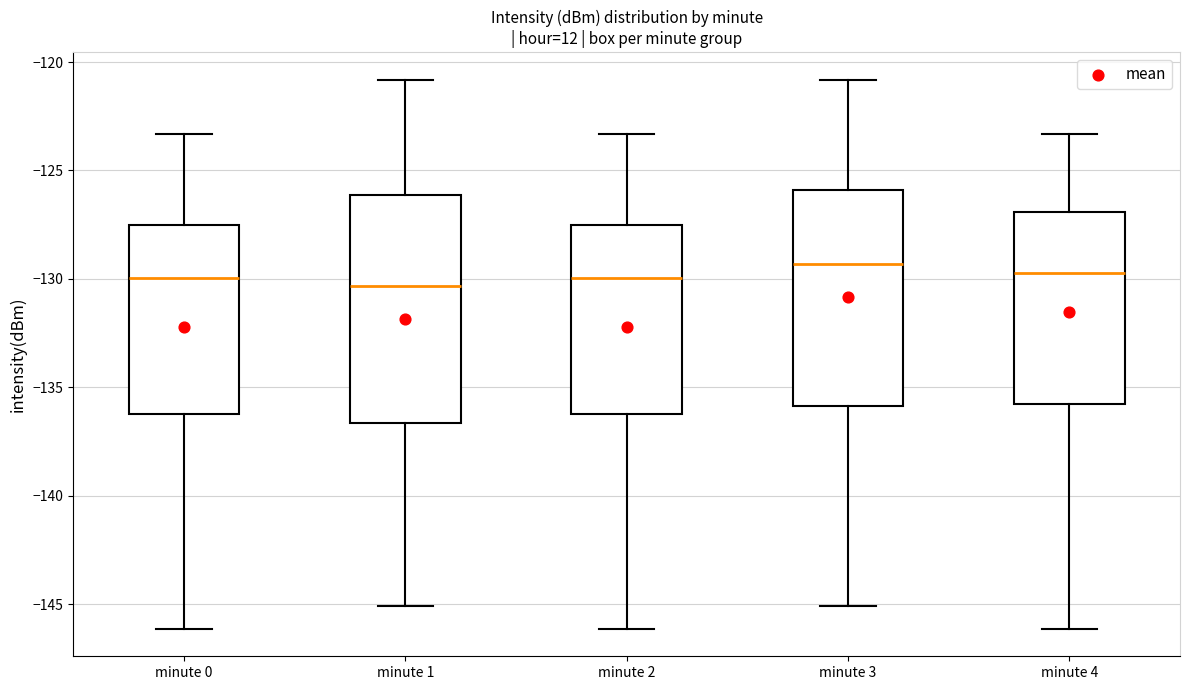

Reading left to right, read every box against the y-axis: the position of its median line, the range the box covers, and the ends of its whiskers. The values are not printed on the chart, so give them approximately, as read against the axis.

minute 0: median -130.0, box -136.0 to -127.5, whiskers -146.0 to -123.5
minute 1: median -130.5, box -136.5 to -126.0, whiskers -145.0 to -121.0
minute 2: median -130.0, box -136.0 to -127.5, whiskers -146.0 to -123.5
minute 3: median -129.5, box -136.0 to -126.0, whiskers -145.0 to -121.0
minute 4: median -129.5, box -136.0 to -127.0, whiskers -146.0 to -123.5